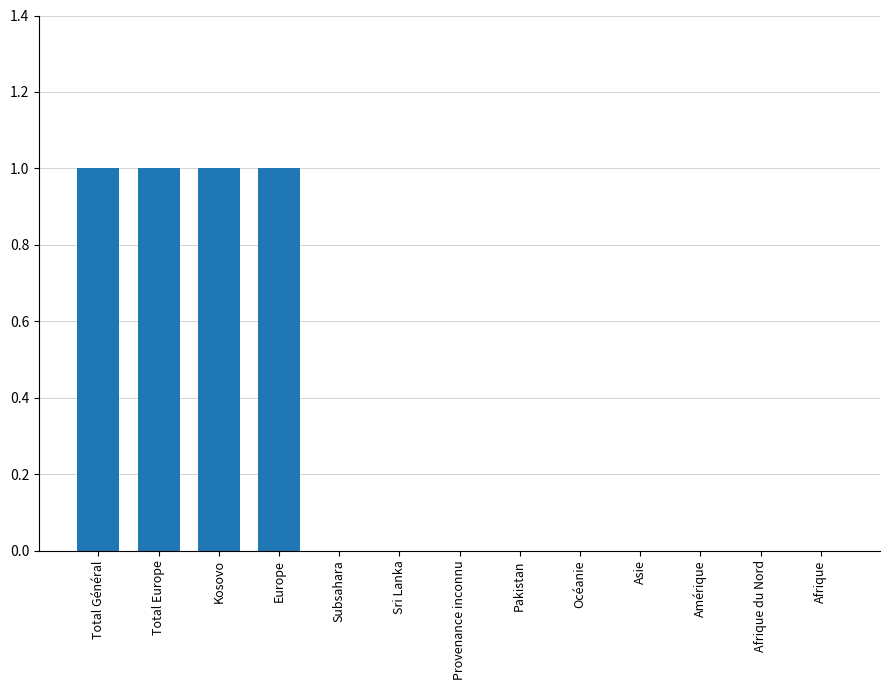

Reading left to right, extract all data points from this chart.

Total Général=1	Total Europe=1	Kosovo=1	Europe=1	Subsahara=0	Sri Lanka=0	Provenance inconnu=0	Pakistan=0	Océanie=0	Asie=0	Amérique=0	Afrique du Nord=0	Afrique=0